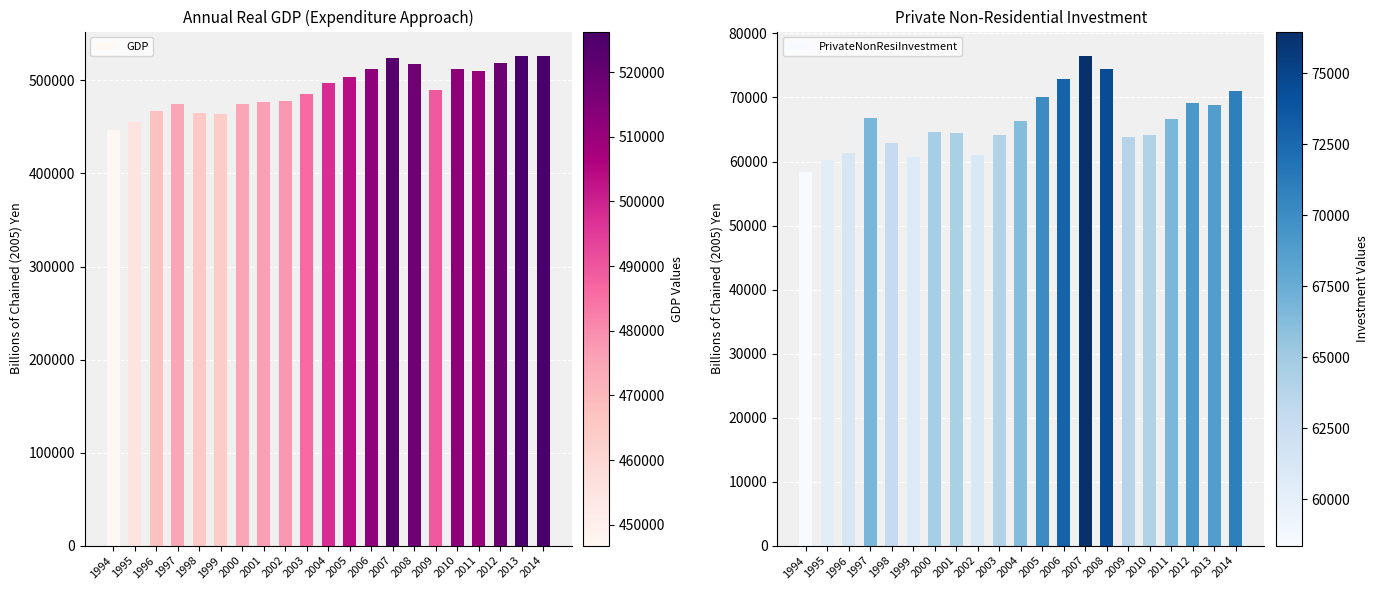

How many groups of bars are there?

21